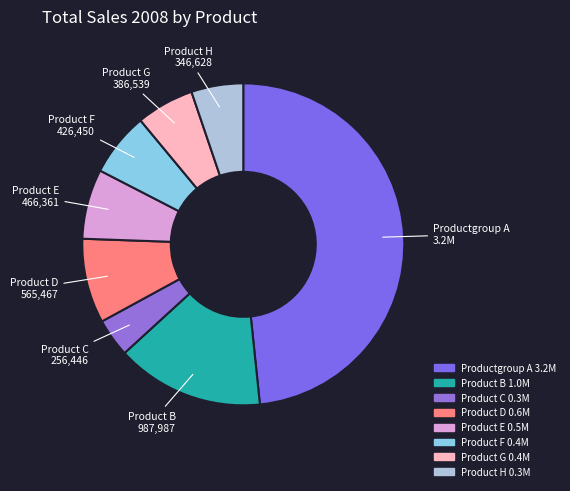

How many slices are in this pie chart?

8